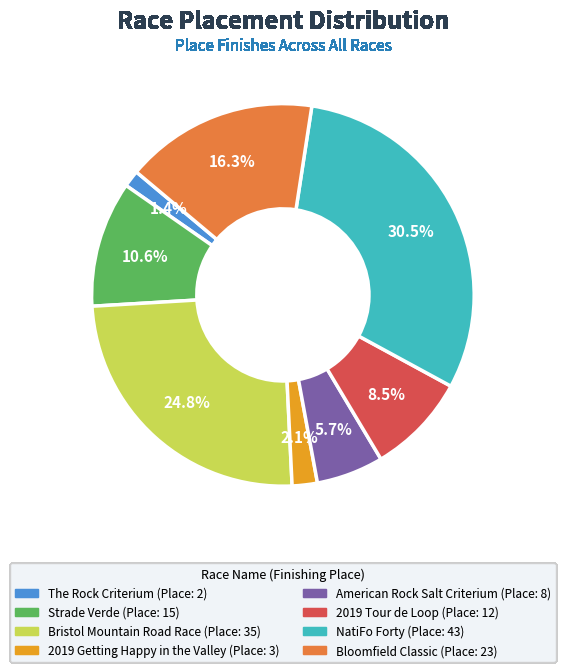

Combined, do American Rock Salt Criterium and NatiFo Forty account for over 50%?

No